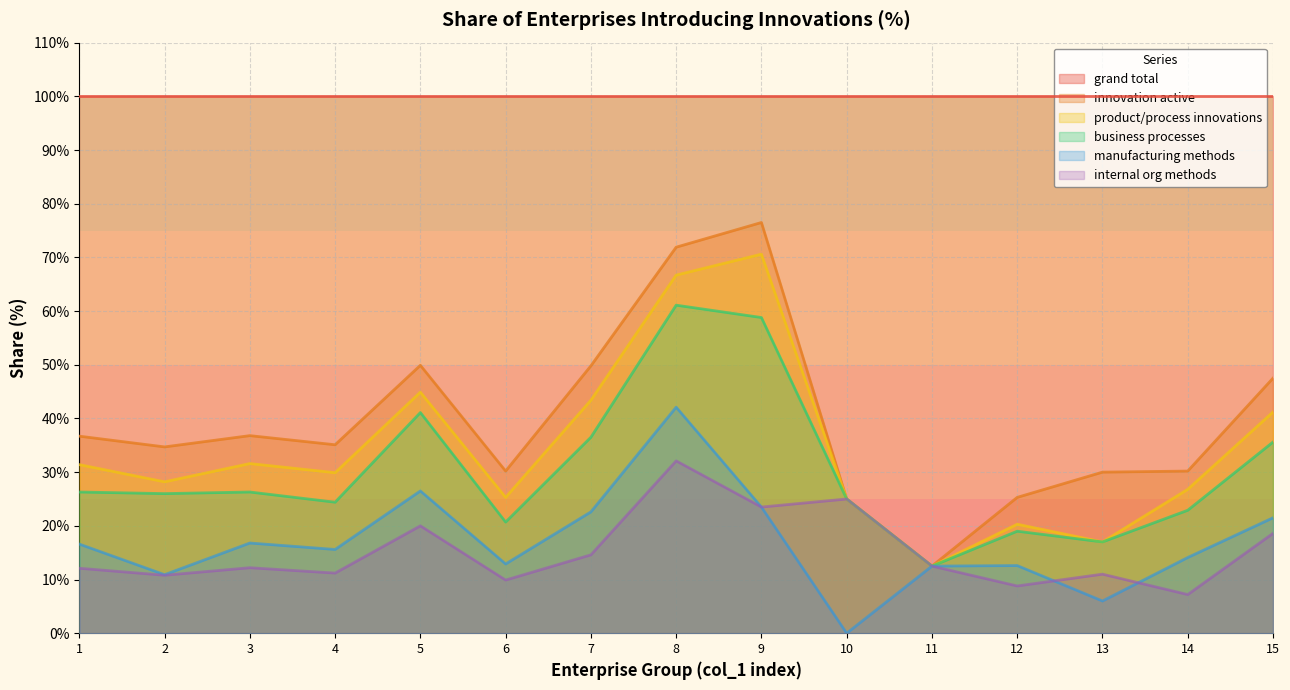

Which series has the largest total across all categories?

grand total